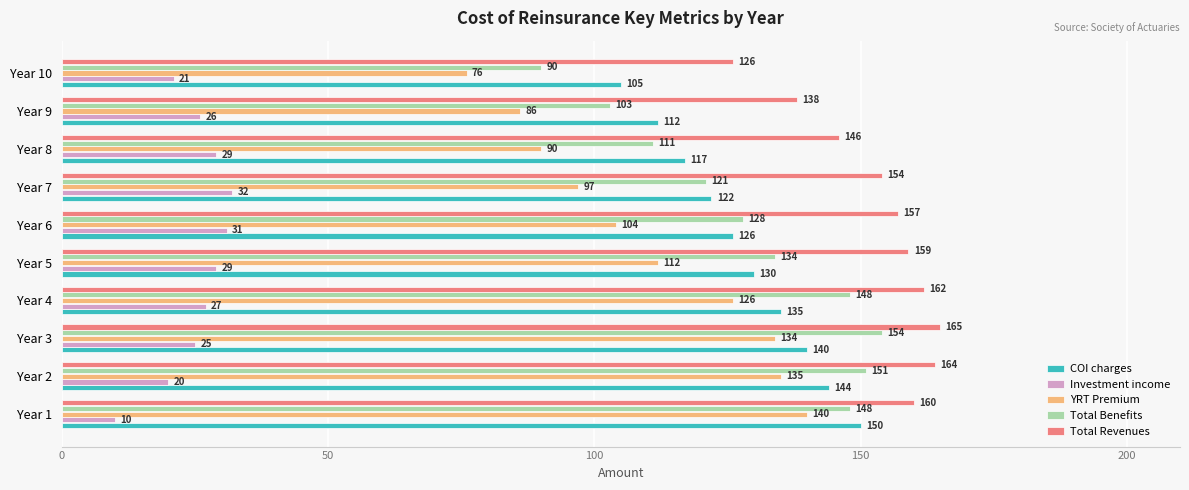

What is the maximum value for YRT Premium?

140